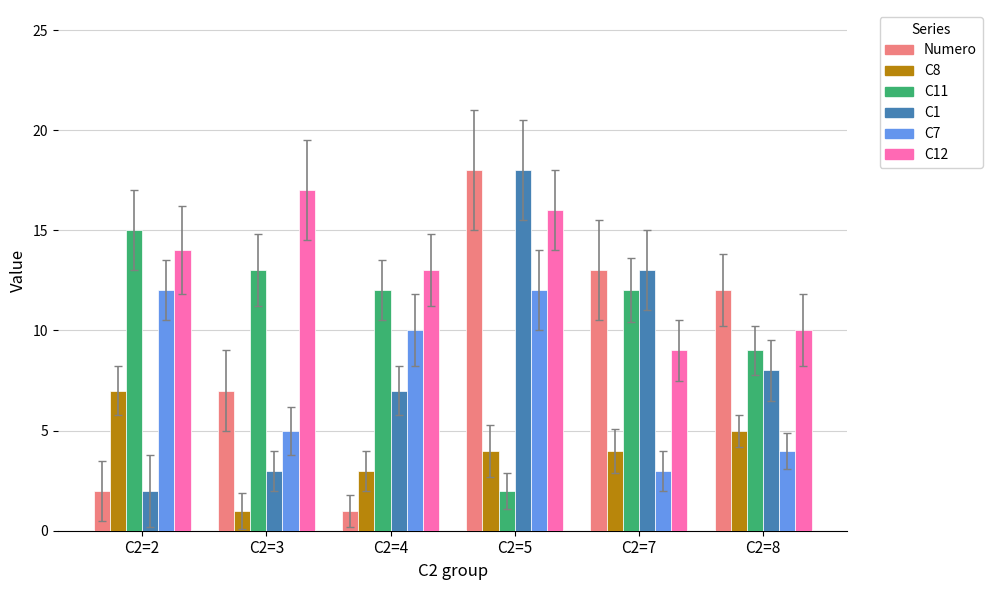

What is the value of the Numero bar at the 2nd from the left?

7